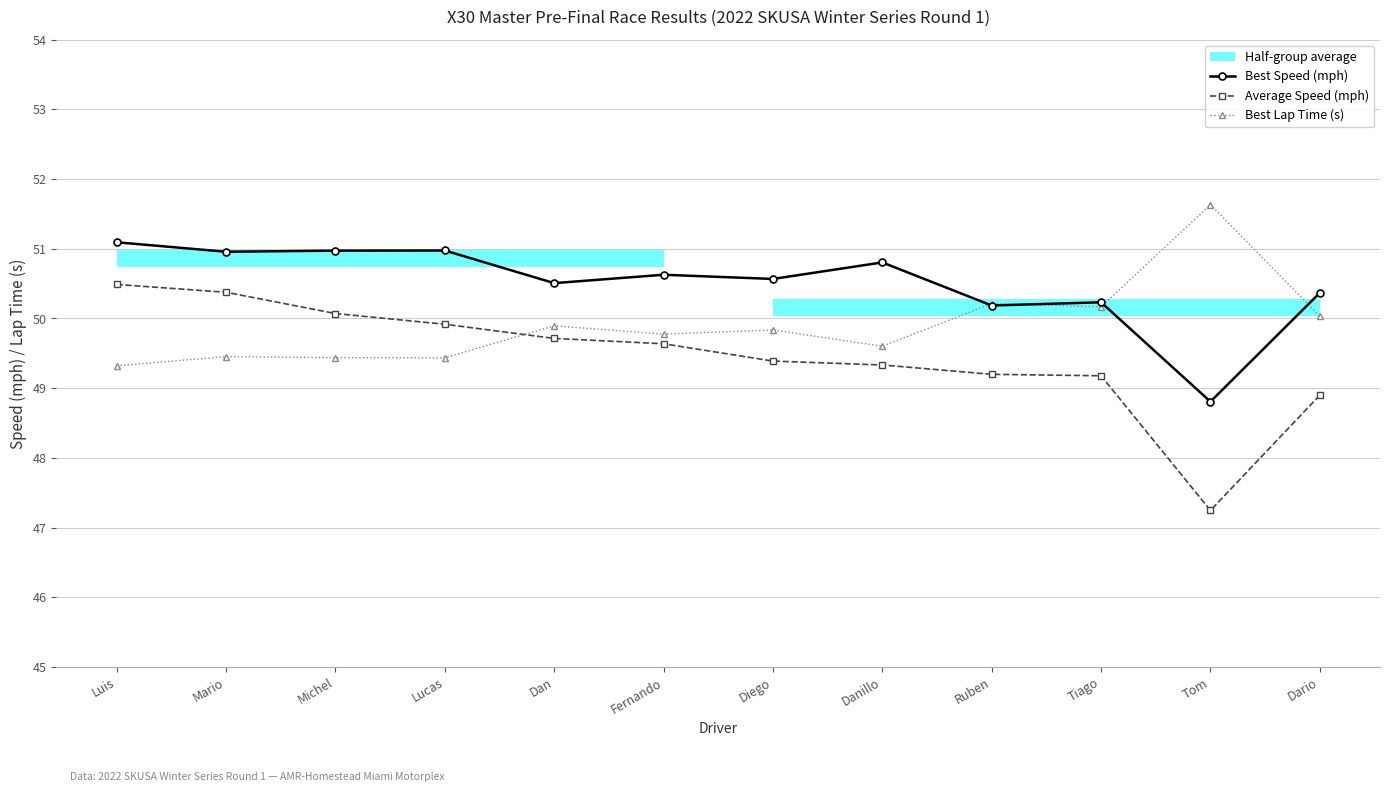

Reading left to right, list all the values displayed in this chart.

Best Speed (mph): 51.1	51.0	51.0	51.0	50.5	50.6	50.6	50.8	50.2	50.2	48.8	50.4
Average Speed (mph): 50.5	50.4	50.1	49.9	49.7	49.6	49.4	49.3	49.2	49.2	47.2	48.9
Best Lap Time (s): 49.3	49.5	49.4	49.4	49.9	49.8	49.8	49.6	50.2	50.2	51.6	50.0